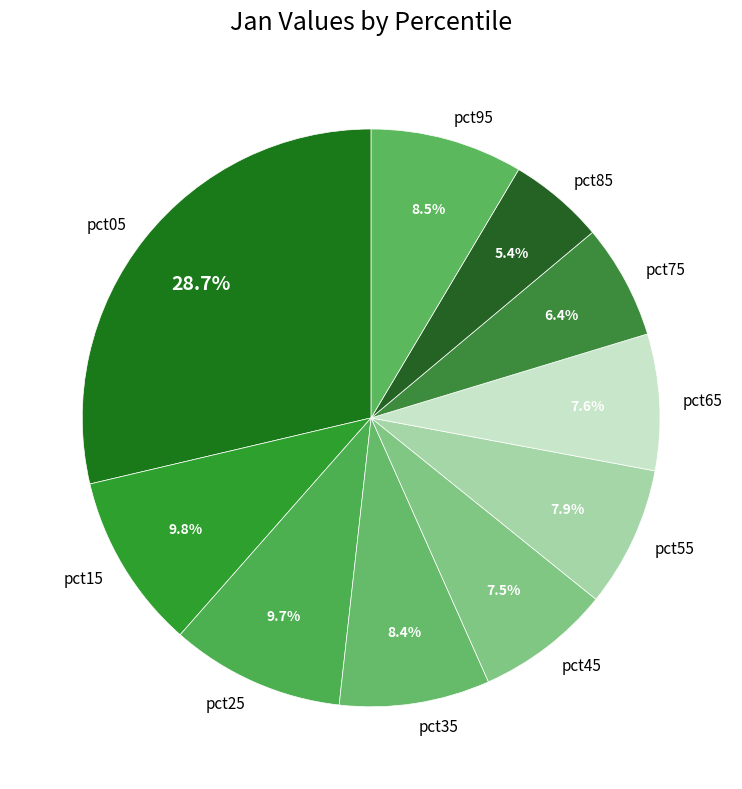

The pct95 slice represents 22% of the pie. True or false?

False